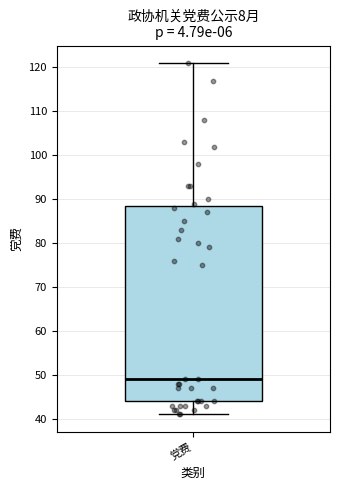

Where does the upper whisker of the box for 党费 end on the y-axis? The values are not printed on the chart, so give them approximately, as read against the axis.

121